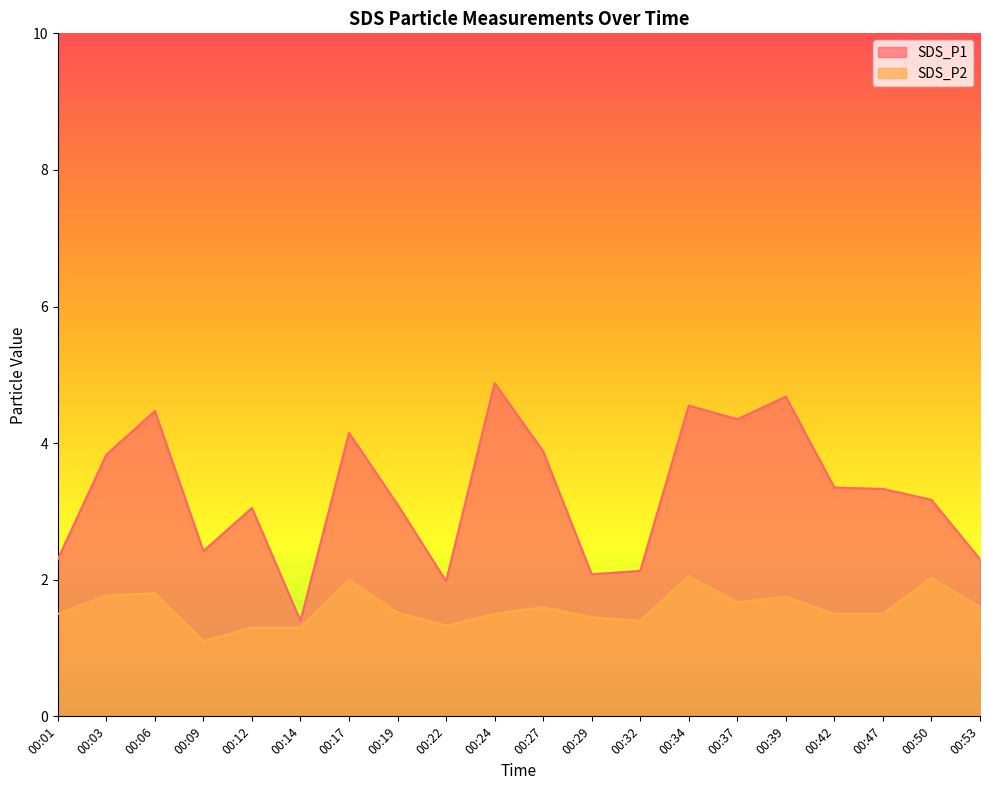

Reading right to left, extract all data points from this chart.

SDS_P1: 2.3	3.2	3.3	3.4	4.7	4.3	4.5	2.1	2.1	3.9	4.9	2.0	3.1	4.2	1.4	3.0	2.4	4.5	3.8	2.3
SDS_P2: 1.6	2.0	1.5	1.5	1.8	1.7	2.0	1.4	1.4	1.6	1.5	1.3	1.5	2.0	1.3	1.3	1.1	1.8	1.8	1.5